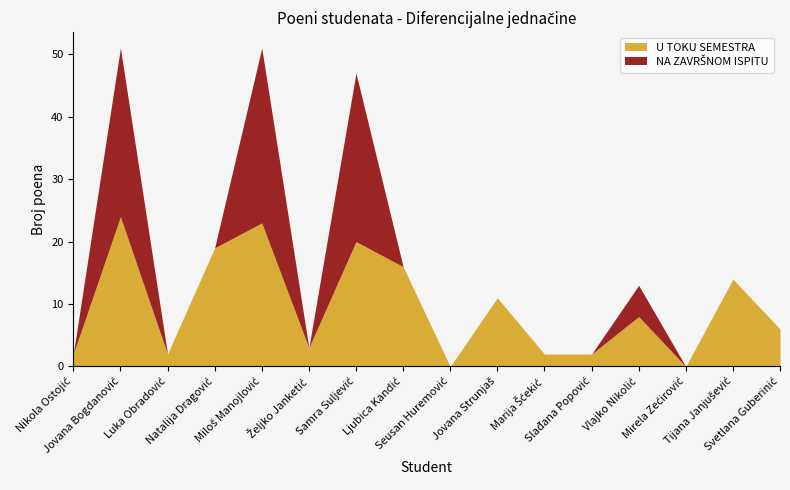

Where is the first local minimum for U TOKU SEMESTRA?

Luka Obradović